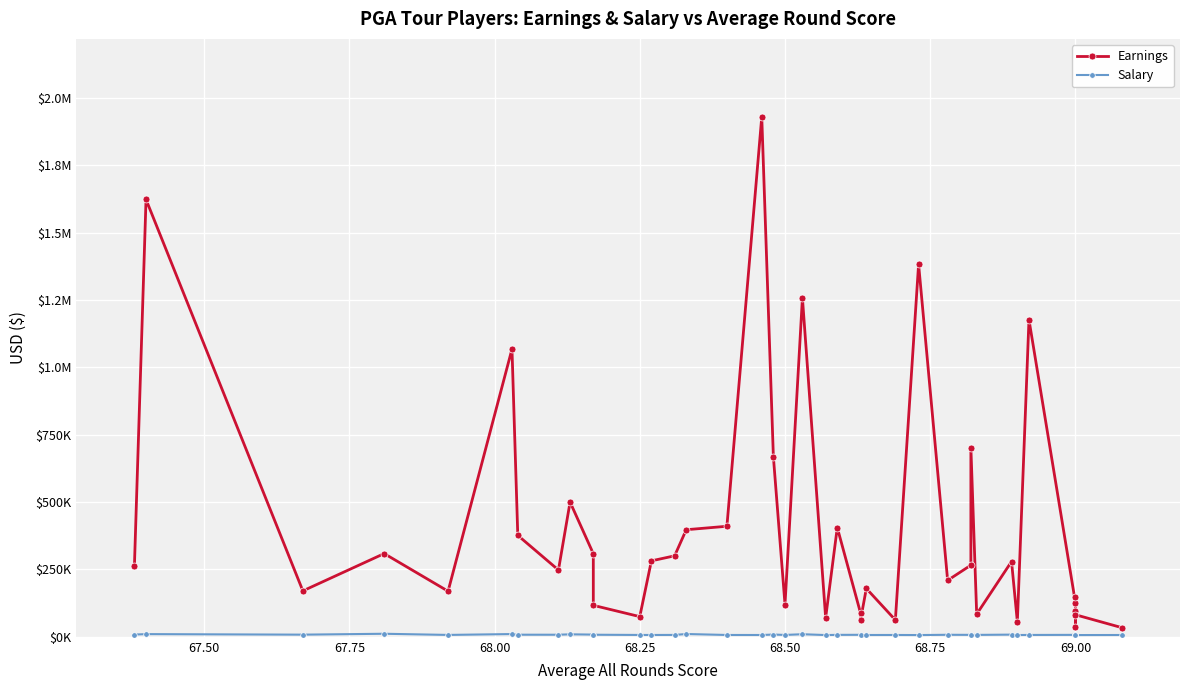

Count the number of categories in the chart.

40